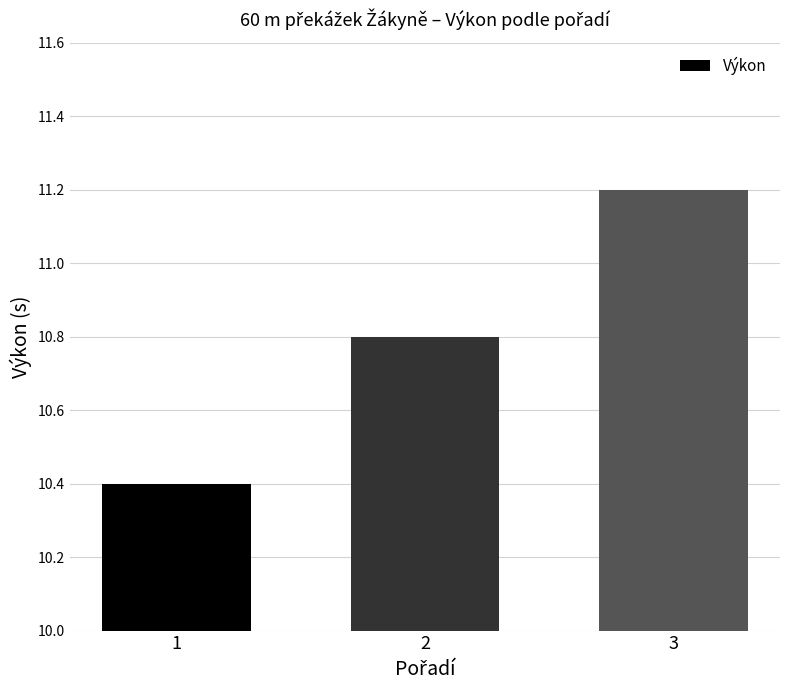

What is the difference between the values at 3 and 1?

0.8